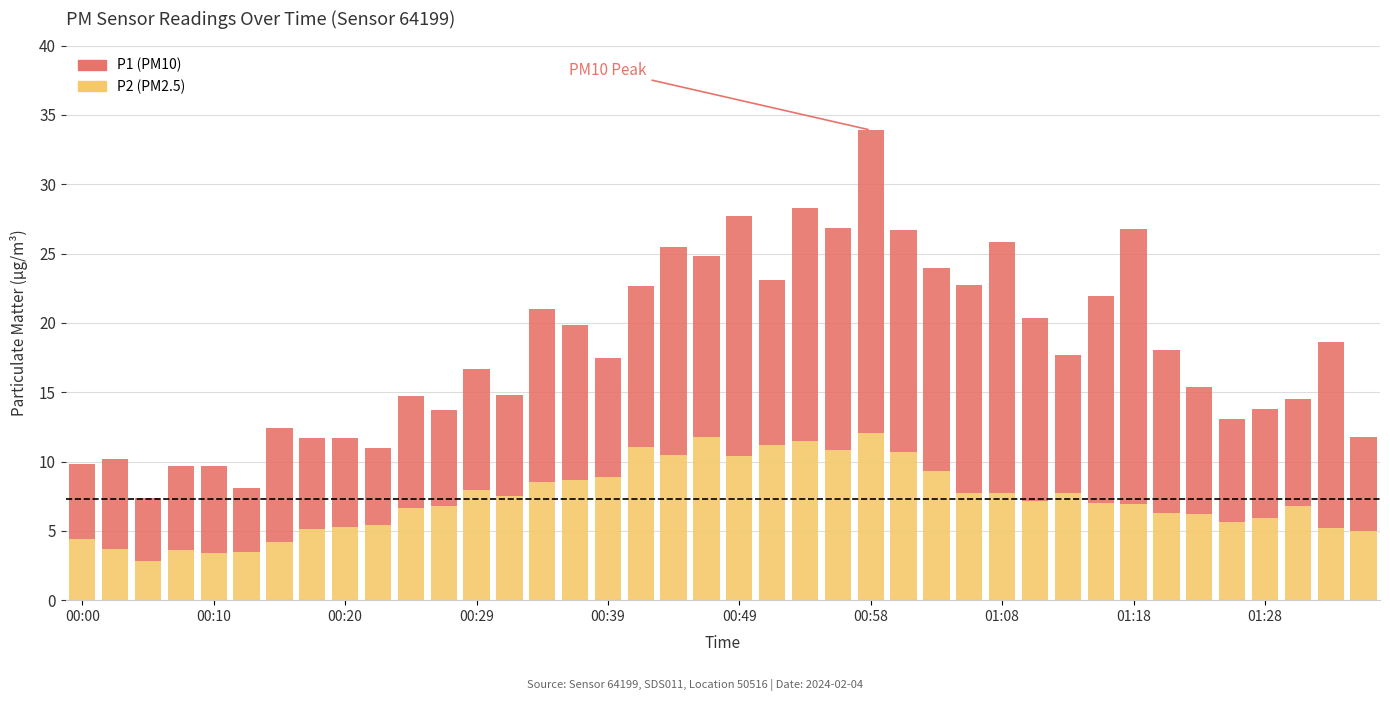

What is the minimum value for P2 (PM2.5)?

2.8